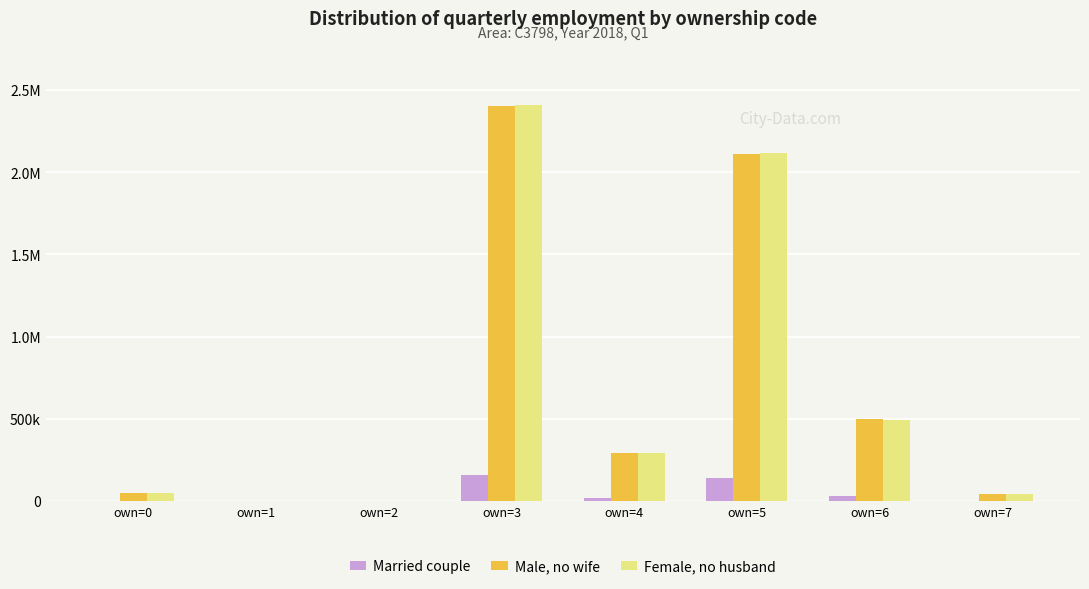

What are all the series names shown in the legend?

Married couple, Male, no wife, Female, no husband